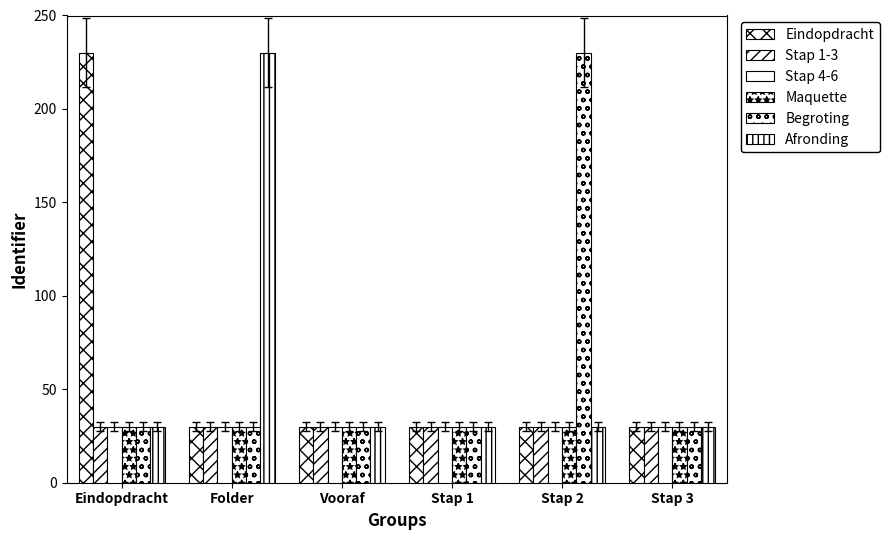

At which label is Begroting closest to 130?

Eindopdracht